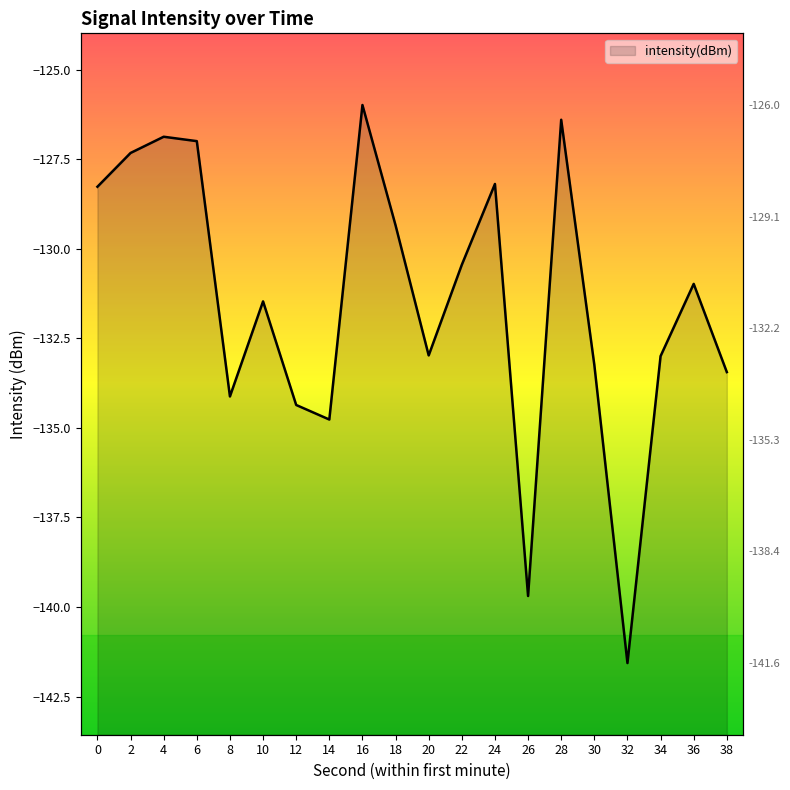

True or false: the data has more than 1 interior local peaks.

True